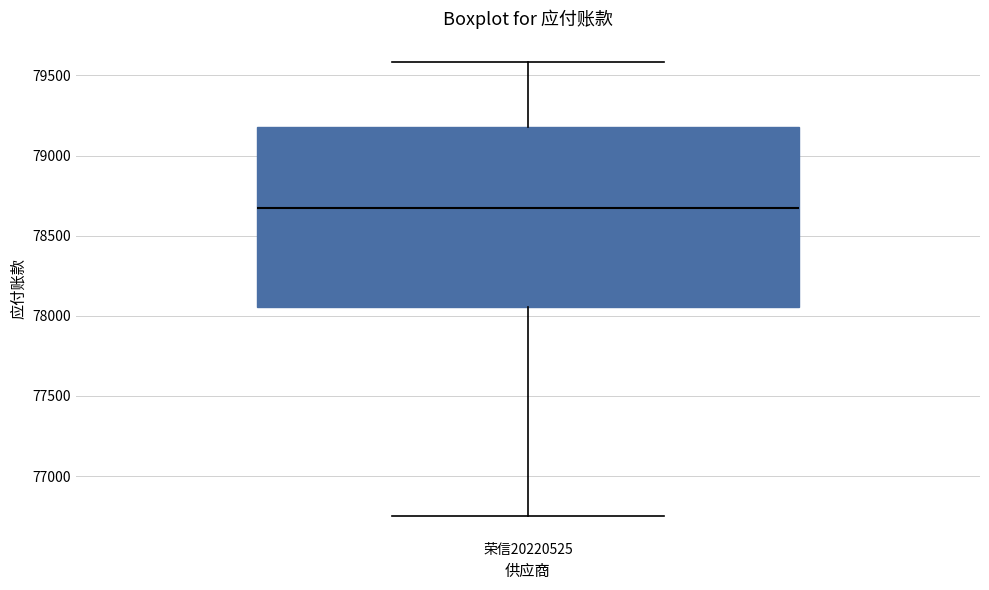

Transcribe this box plot: give where the median line is, the range the box spans, and where the two whiskers end, as read against the y-axis. The values are not printed on the chart, so give them approximately, as read against the axis.

median 78650, box 78050 to 79200, whiskers 76750 to 79600